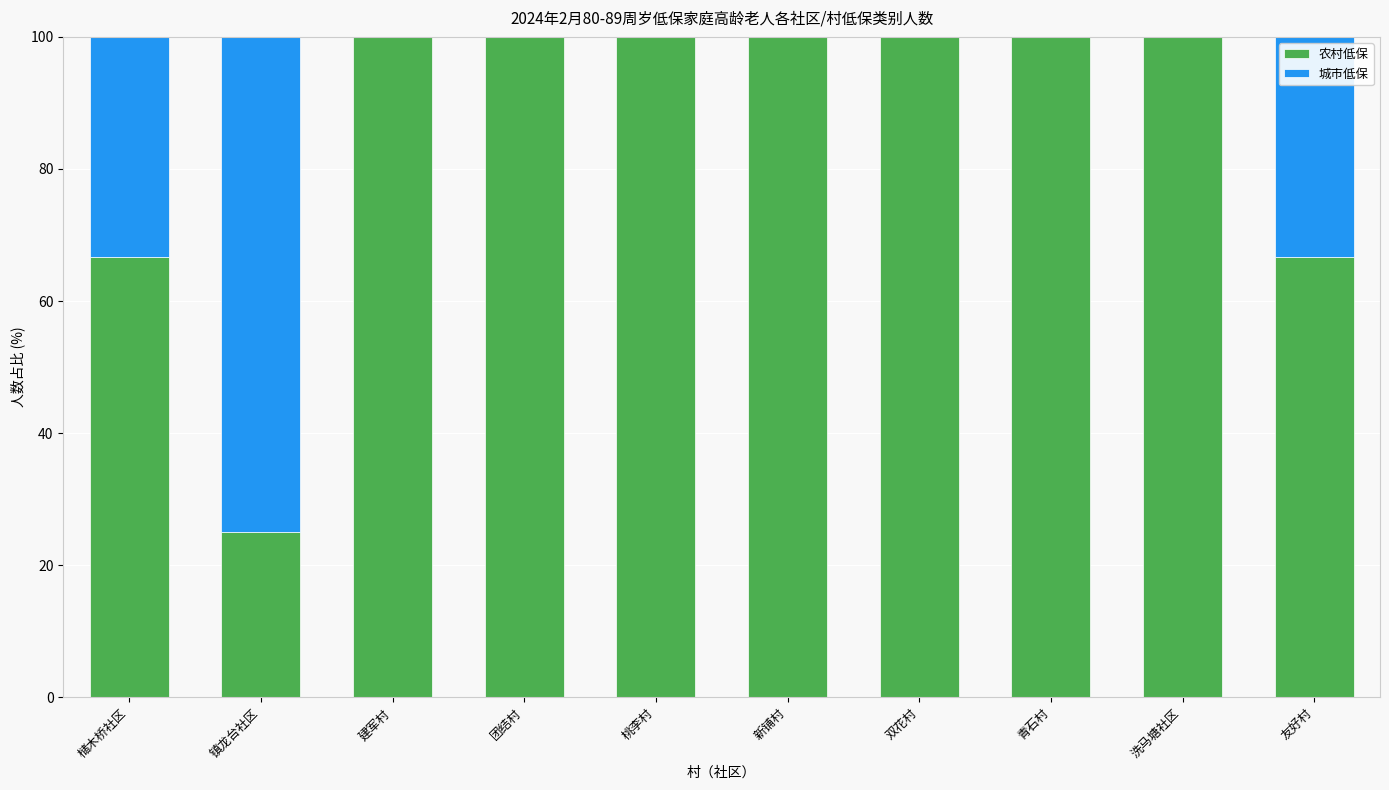

What is the total value across all series at 建军村?

100.0